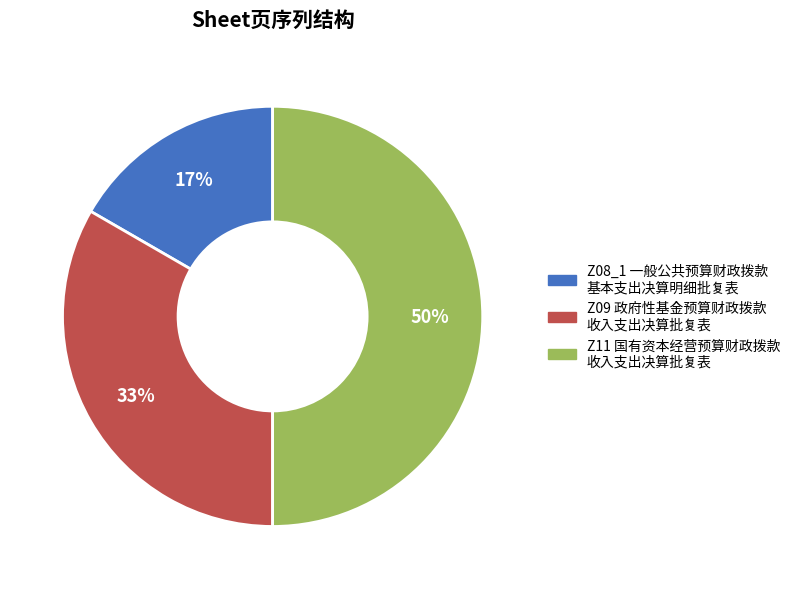

To the nearest percent, what is the difference between the largest and smallest slice percentages?

33%